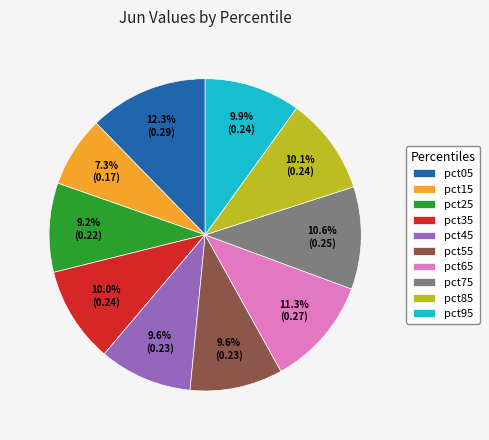

Does pct45 represent more than half of the total?

No